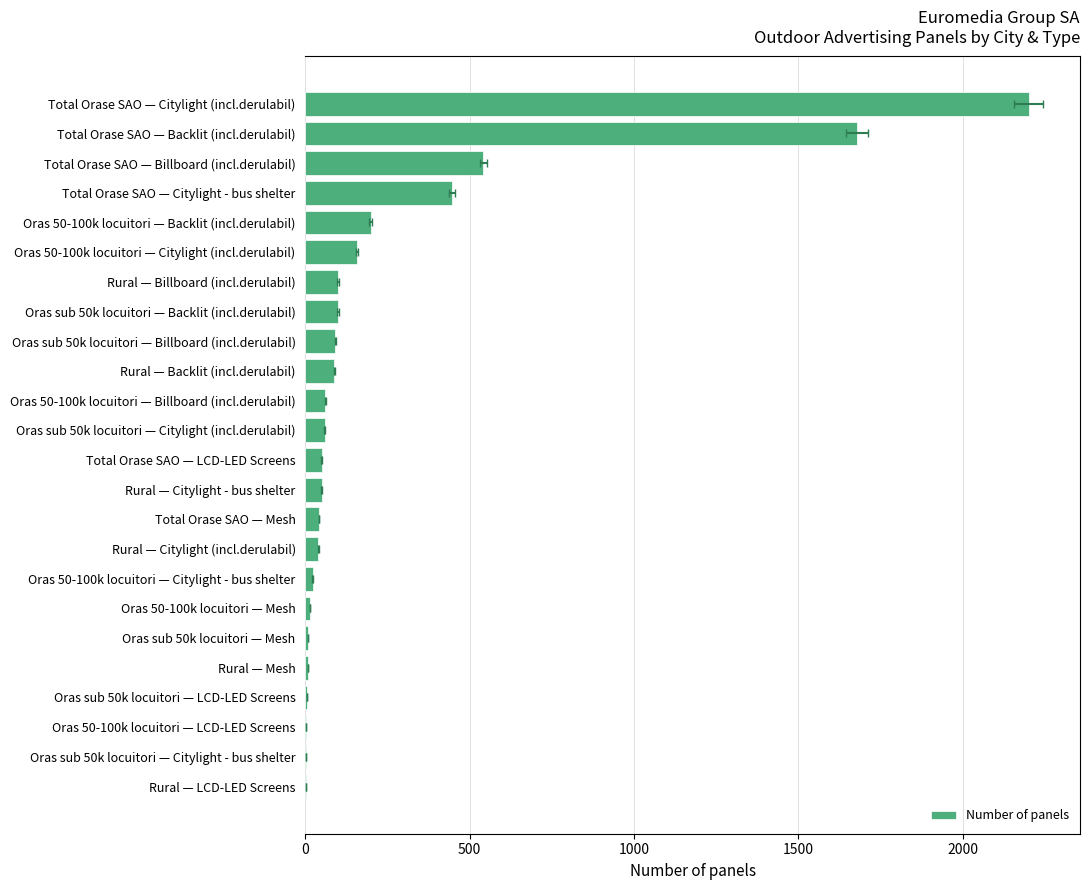

What is the difference between the maximum and second lowest values?

2198